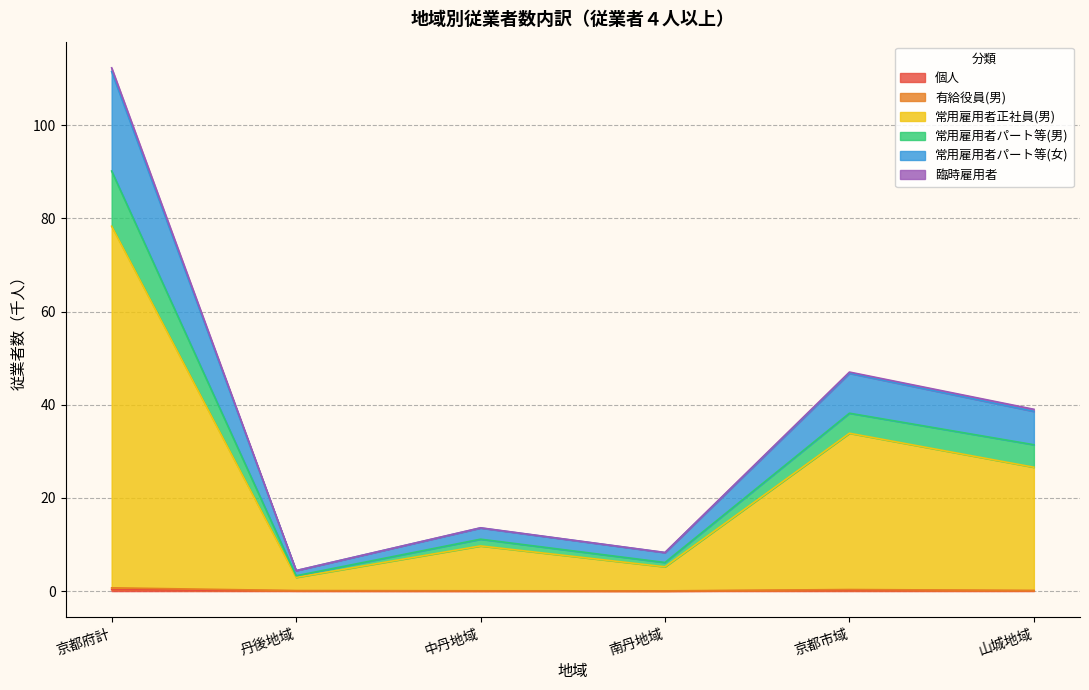

Rank the categories by 有給役員(男) value from highest to lowest.

京都府計, 京都市域, 山城地域, 丹後地域, 中丹地域, 南丹地域